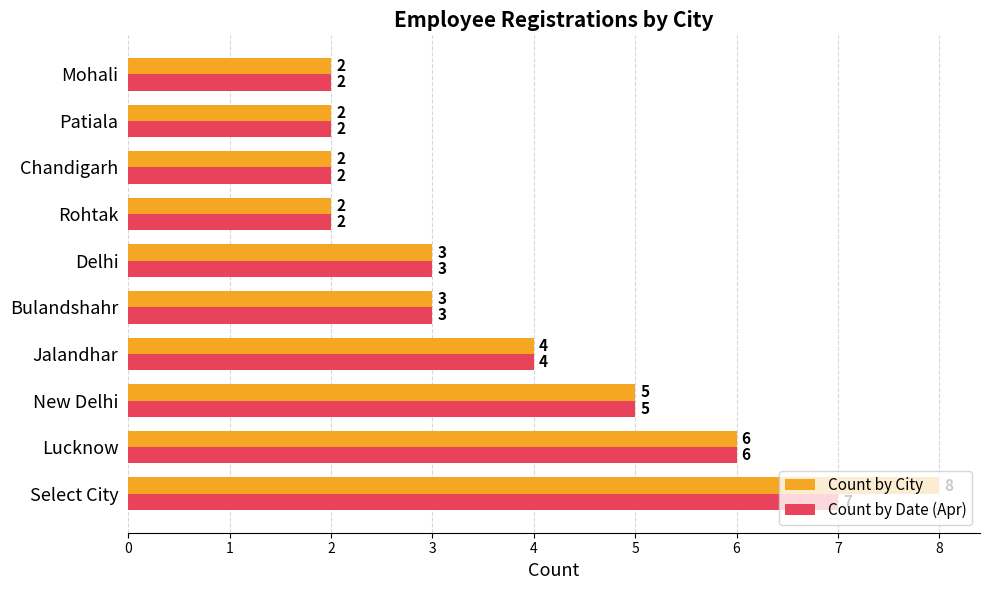

What is the total value across all series at New Delhi?

10